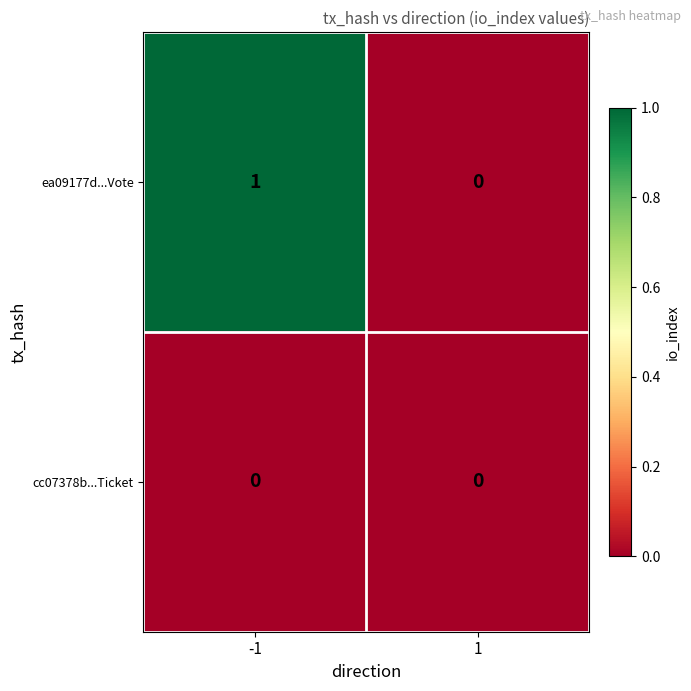

Which series has the largest total across all categories?

ea09177d...Vote